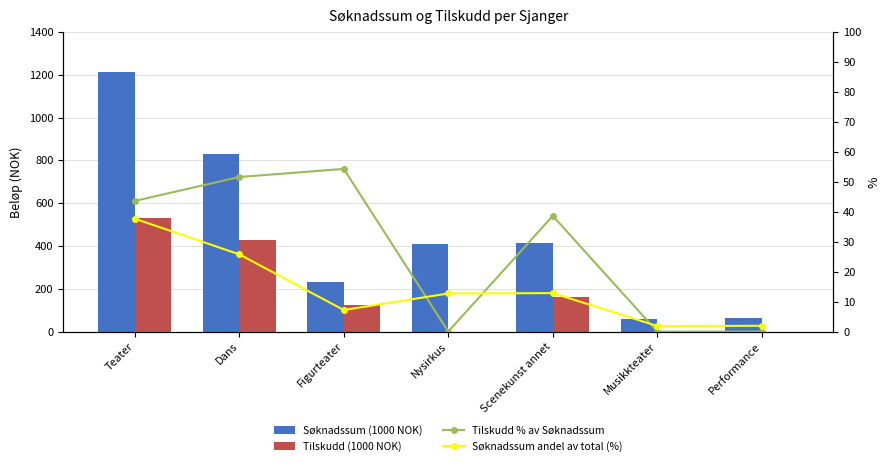

At how many categories does at least one series exceed 963?

1